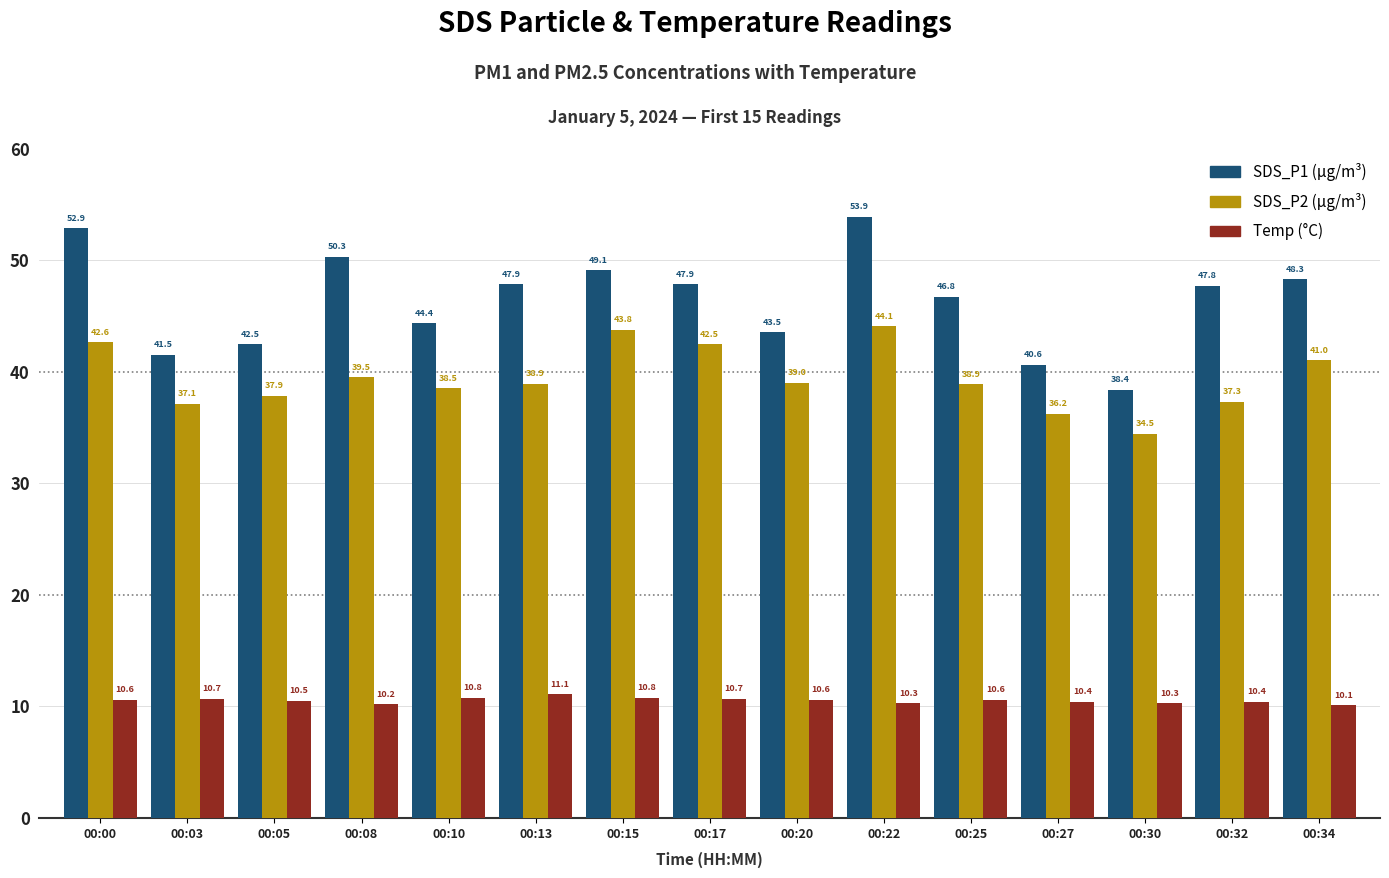

What is the difference between the highest and lowest values at 00:22?

43.6